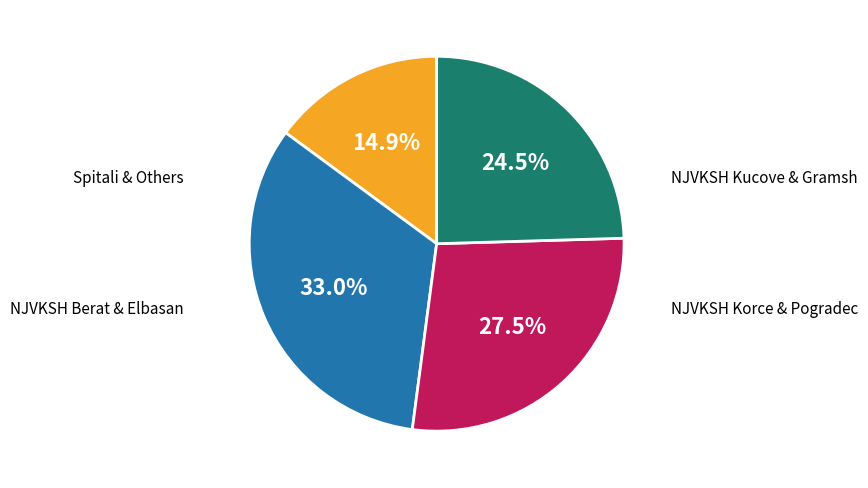

Does any single category account for the majority?

No